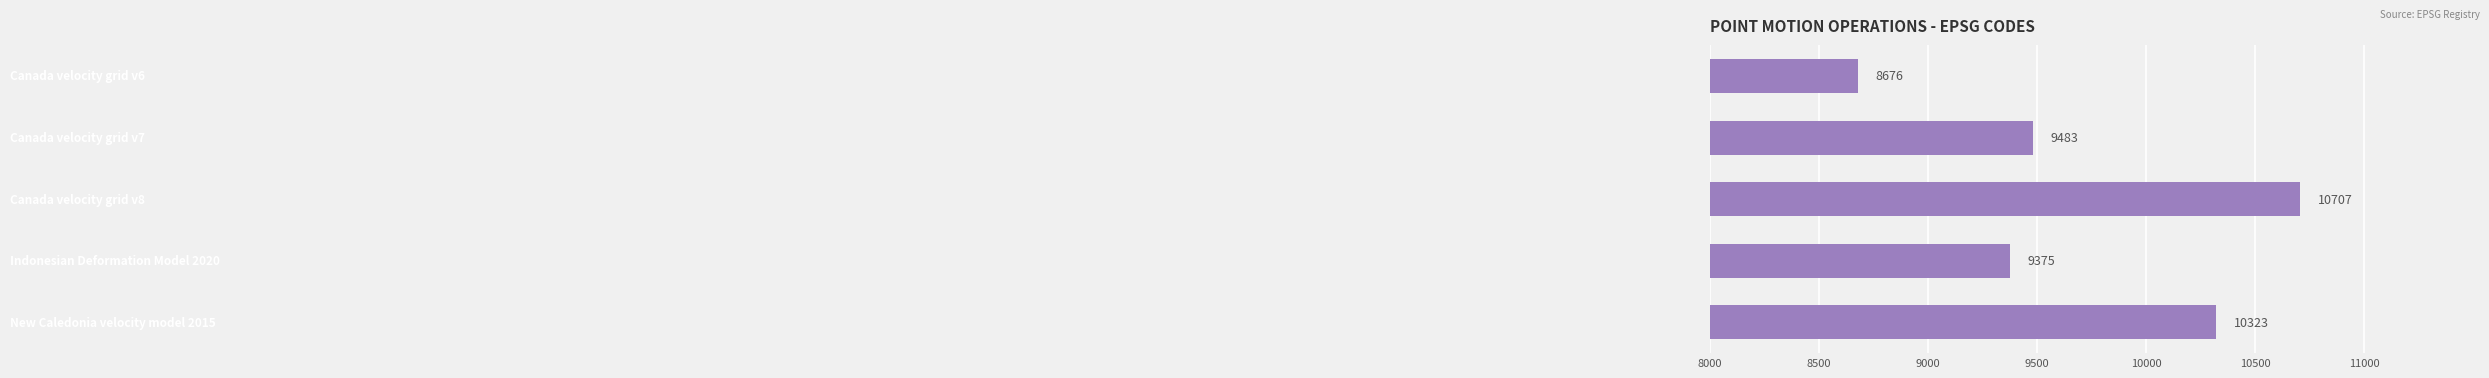

What is the difference between the maximum and minimum values?

2031